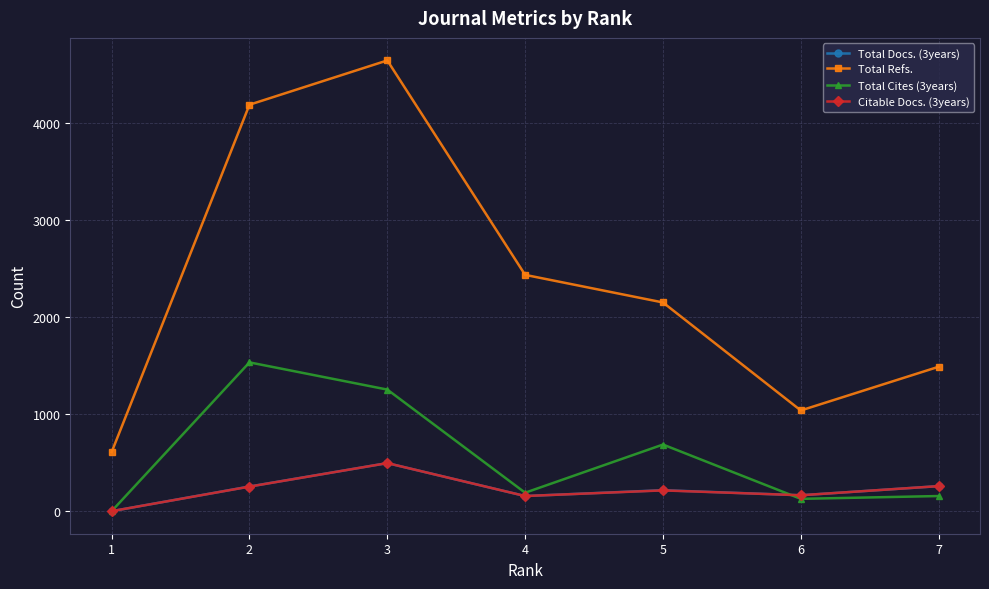

How many series are shown in this chart?

4